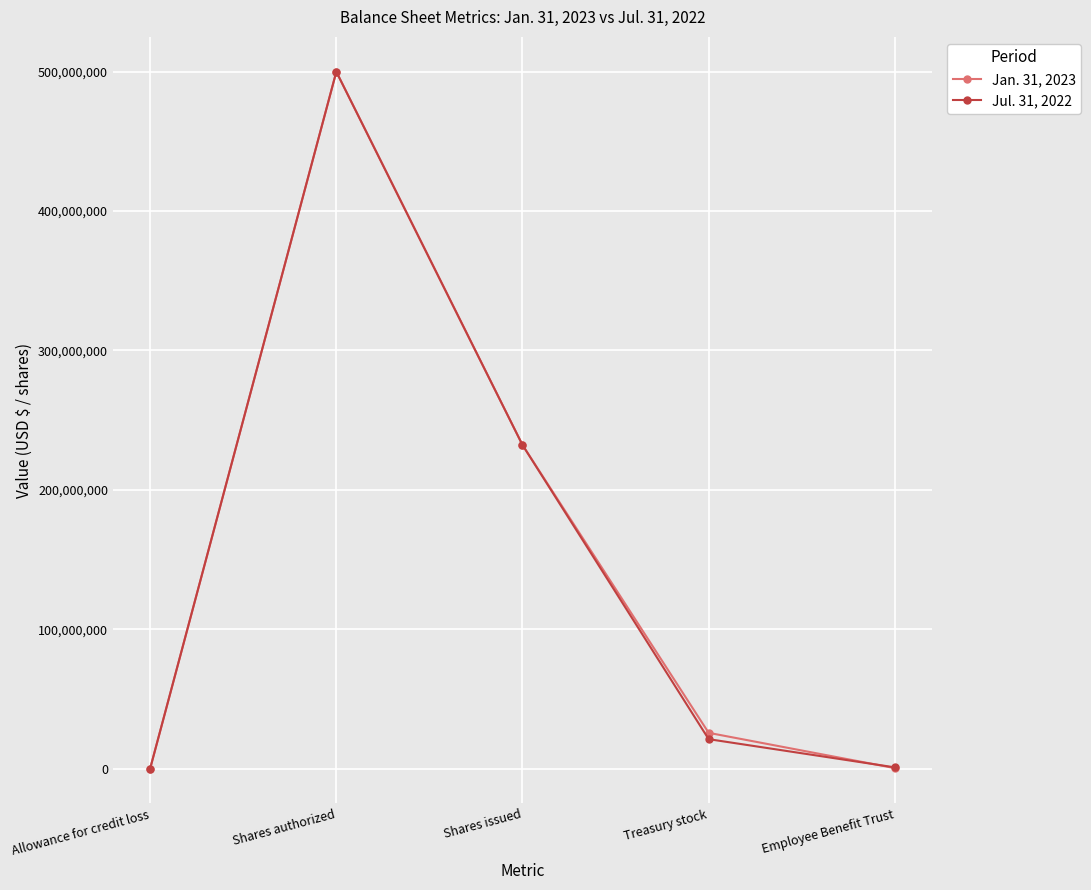

At which category does the chart reach its peak across all series?

Shares authorized